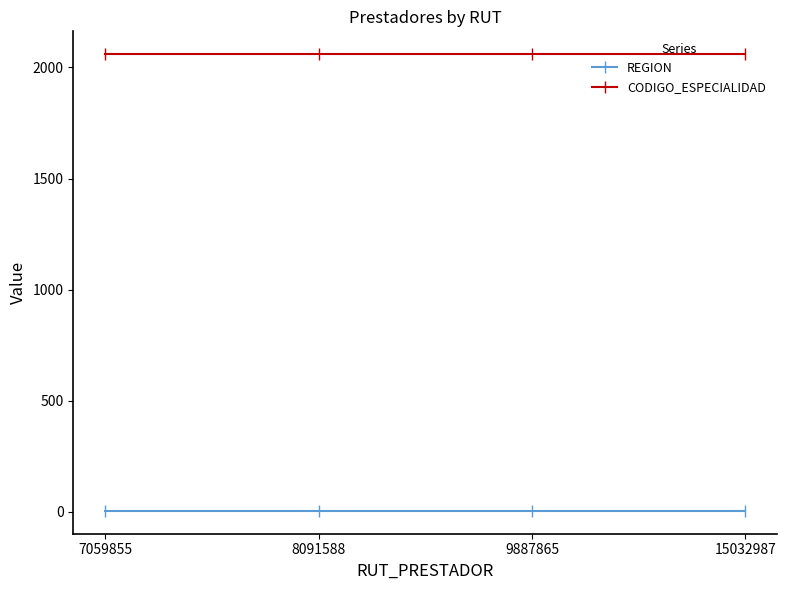

What is the average value of the REGION series?

3